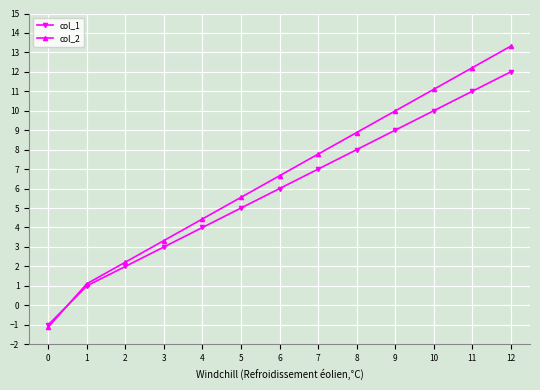

Between 10 and 11, which series saw the biggest shift?

col_2